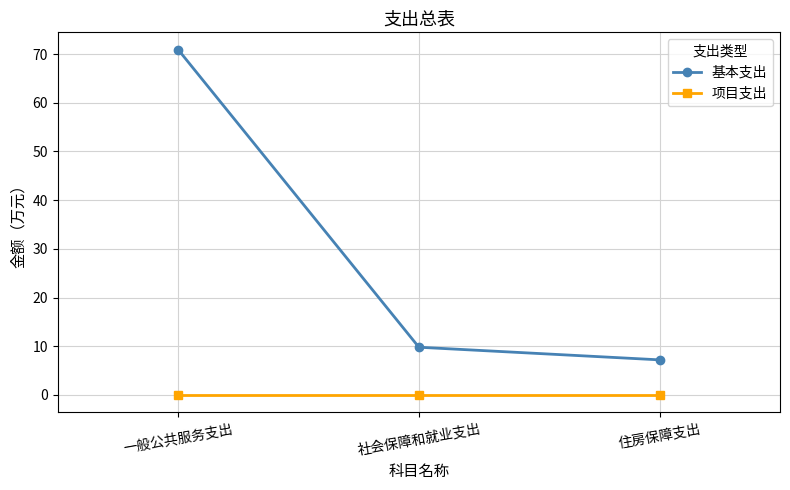

What is the greatest value displayed?

70.9